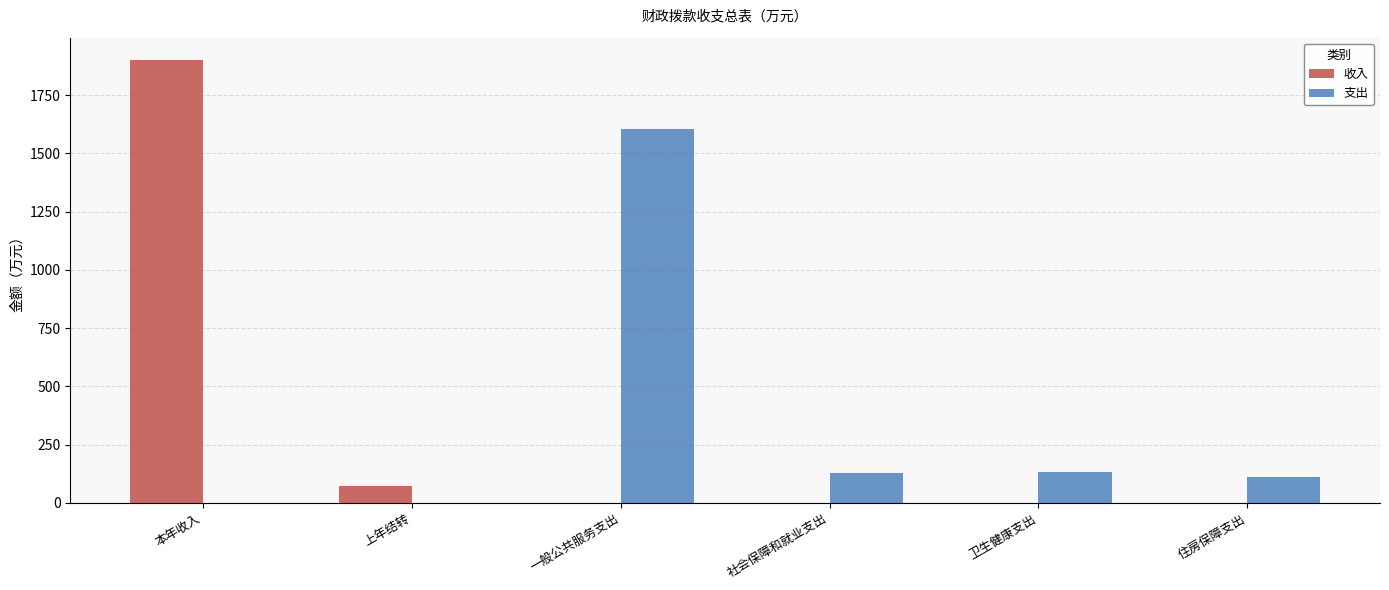

Is it true that 支出 equals 128.0 at 社会保障和就业支出?

True